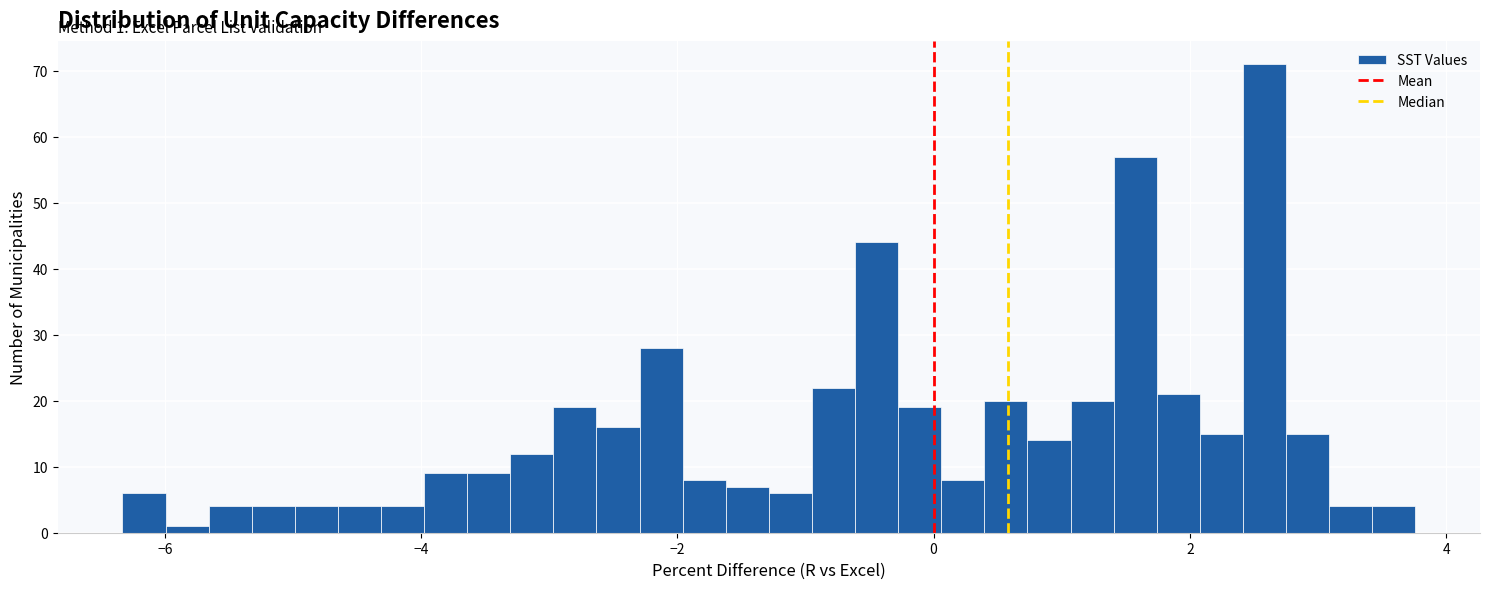

Read against the x-axis, roughly where is the centre of the tallest bar?

2.6